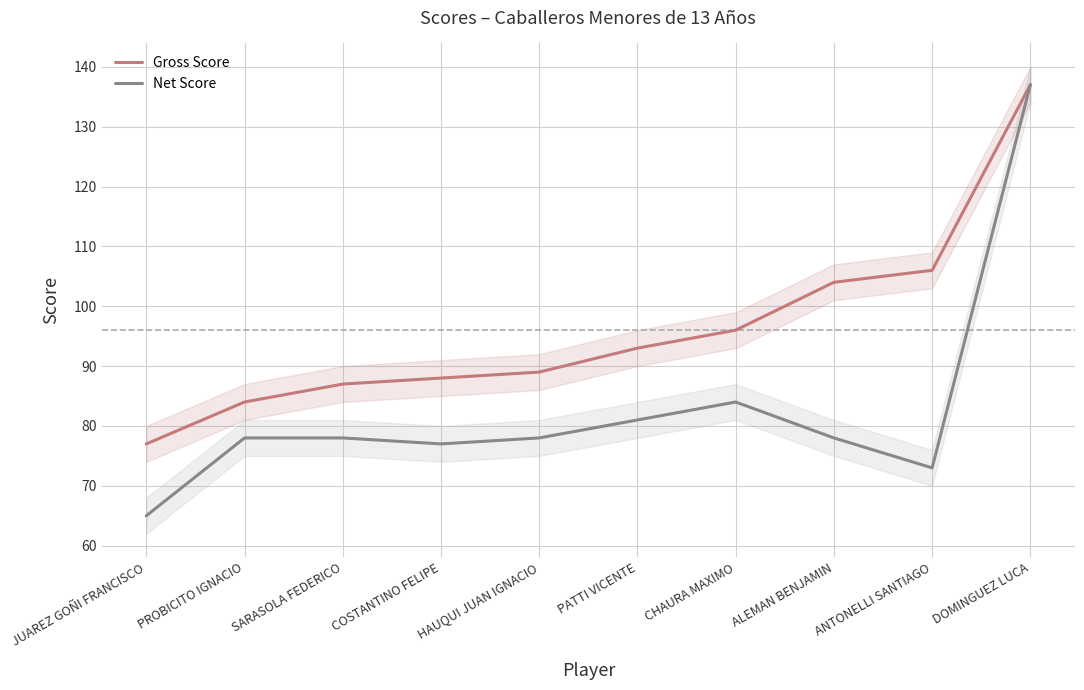

What is the difference between the maximum and minimum values in the Net Score series?

72